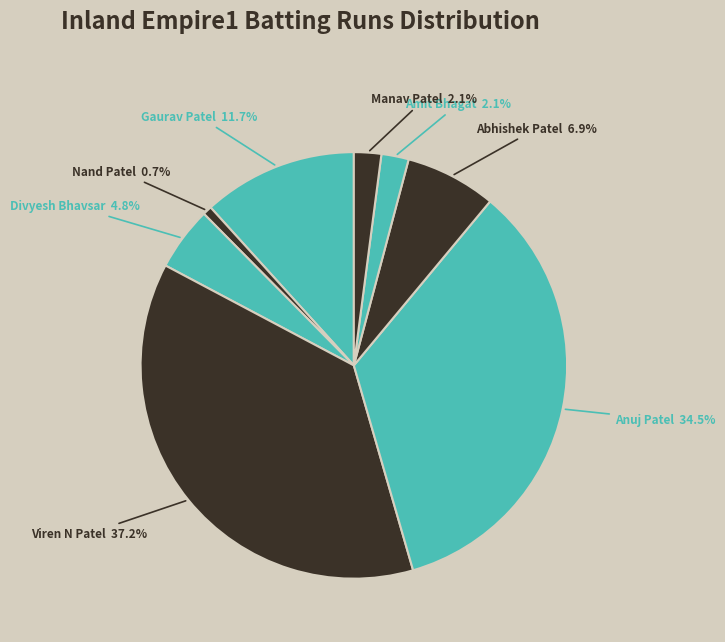

Which category has the biggest portion of the pie?

Viren N Patel